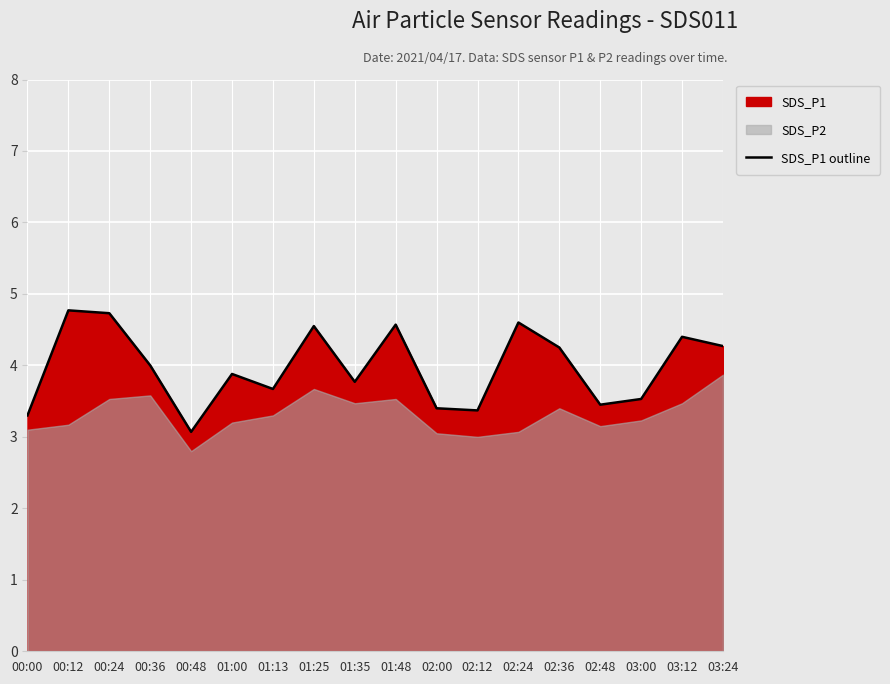

Count the number of categories in the chart.

18